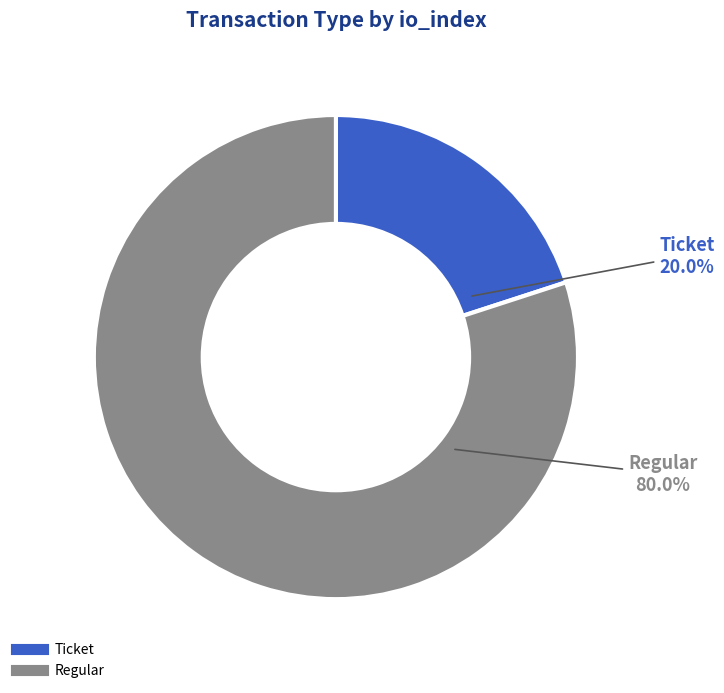

How many segments does this pie chart have?

2